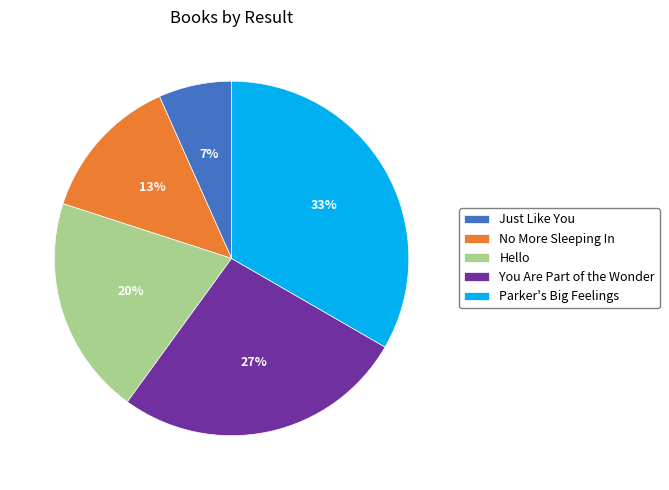

What is the ratio of the value at No More Sleeping In to the value at Hello?

0.7